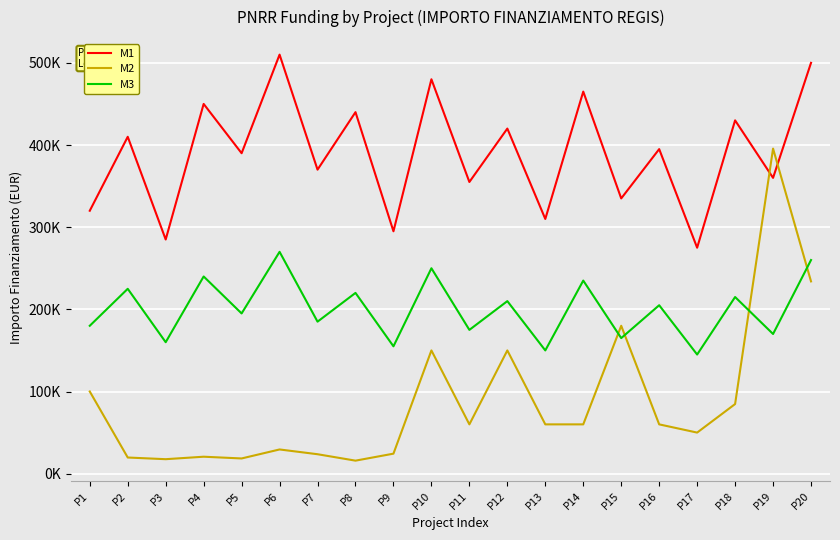

What is the difference between the maximum and minimum values in the M1 series?

235000.0